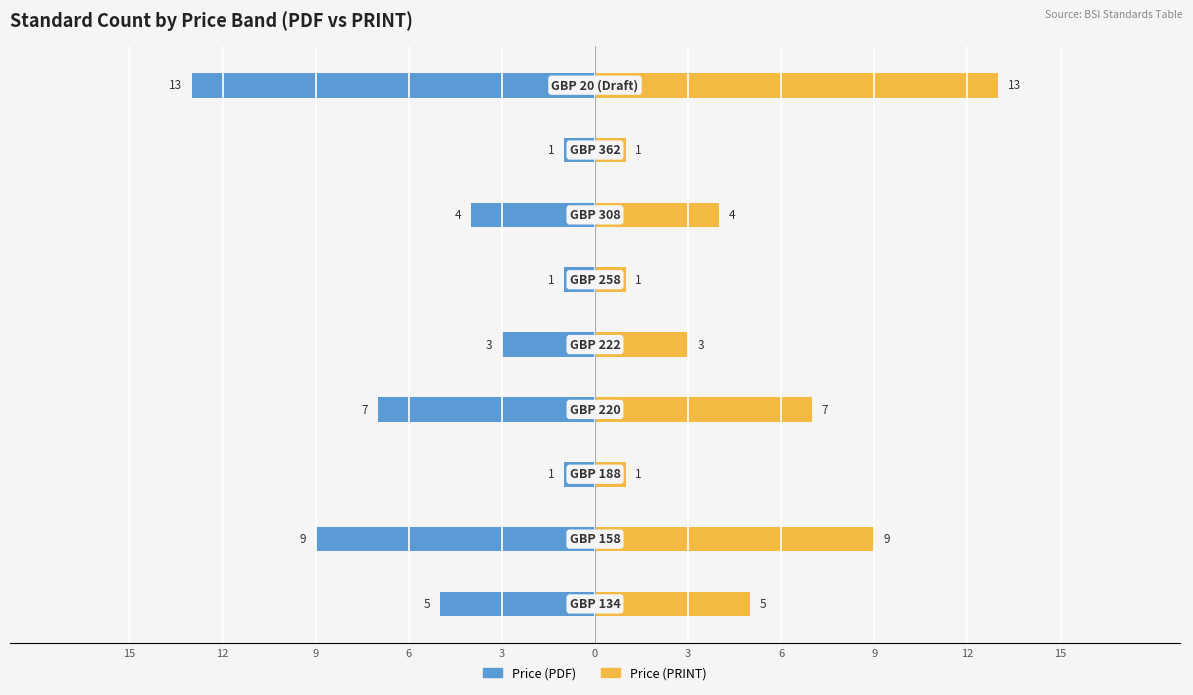

Reading left to right, what are all the values shown in this chart?

Price (PDF): -5	-9	-1	-7	-3	-1	-4	-1	-13
Price (PRINT): 5	9	1	7	3	1	4	1	13